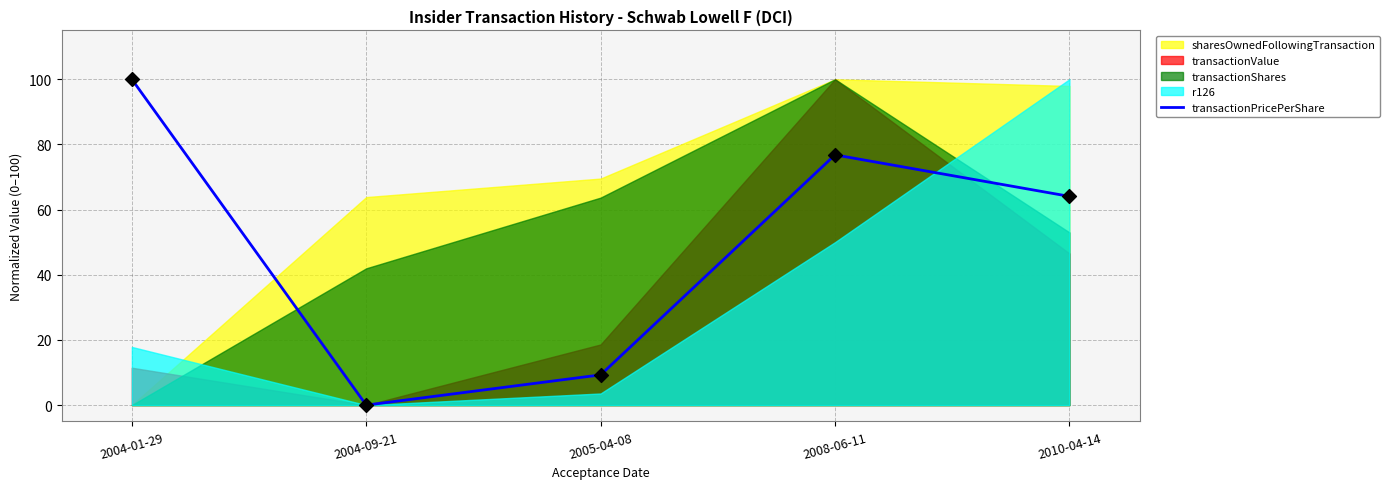

At which label does transactionPricePerShare reach its peak?

2004-01-29